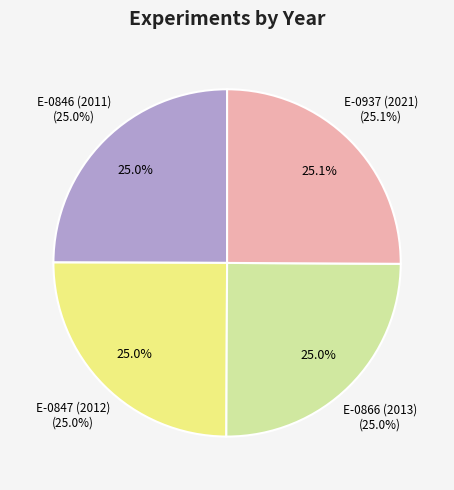

How many slices are in this pie chart?

4